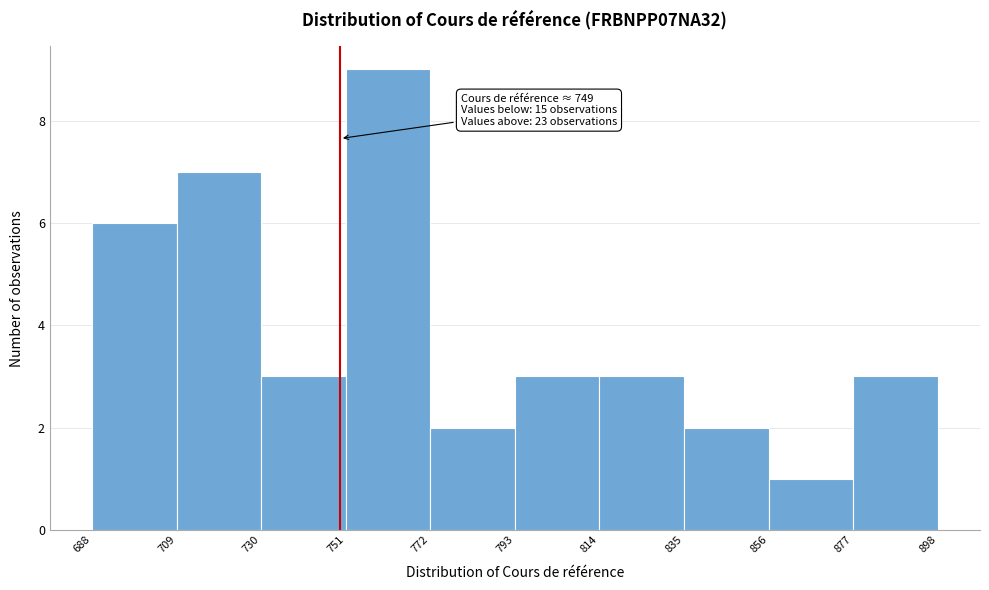

Over which range of the x-axis is the bar tallest?

751 to 772